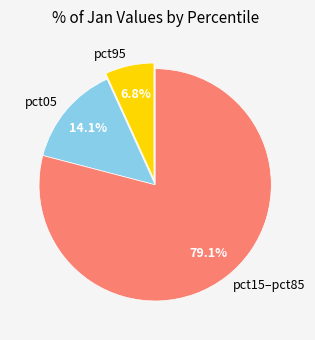

How many segments does this pie chart have?

3